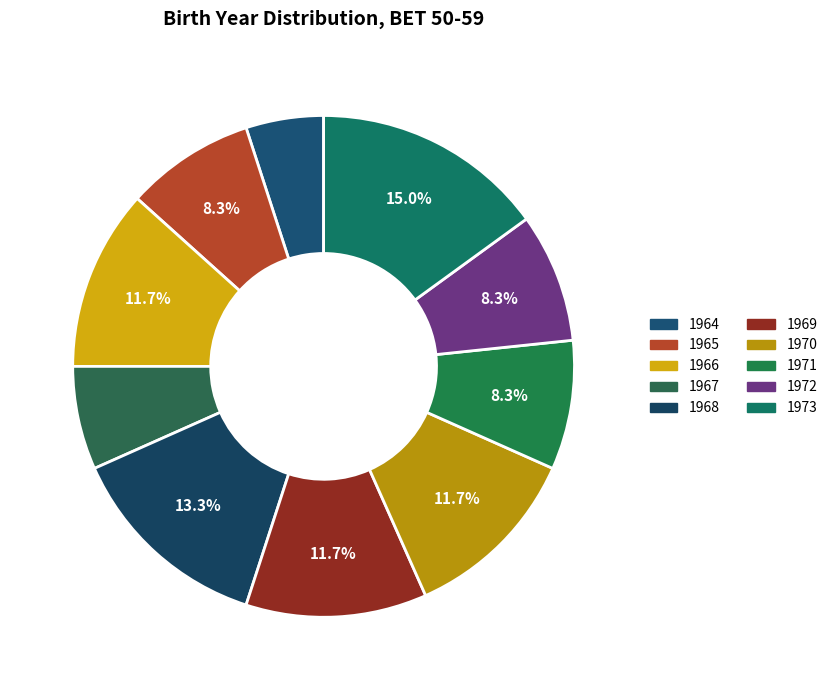

How many segments does this pie chart have?

10